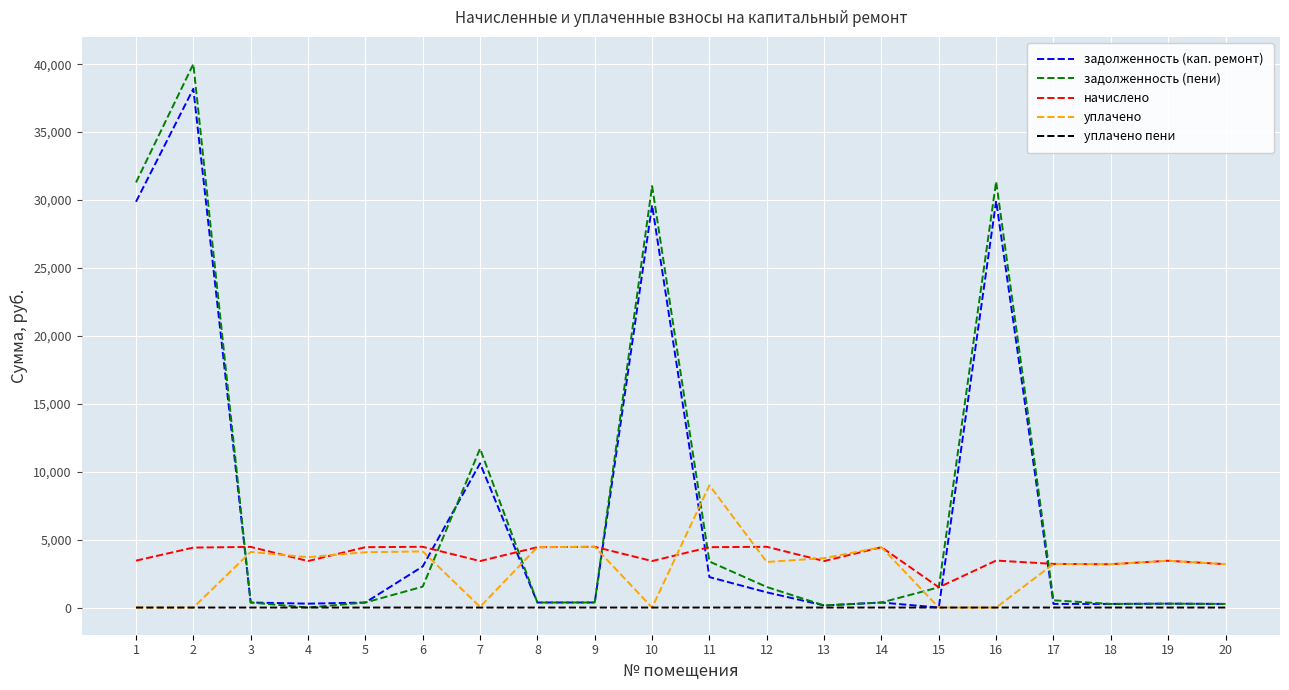

Is the value of задолженность (пени) at 9 greater than the value of уплачено at 13?

No